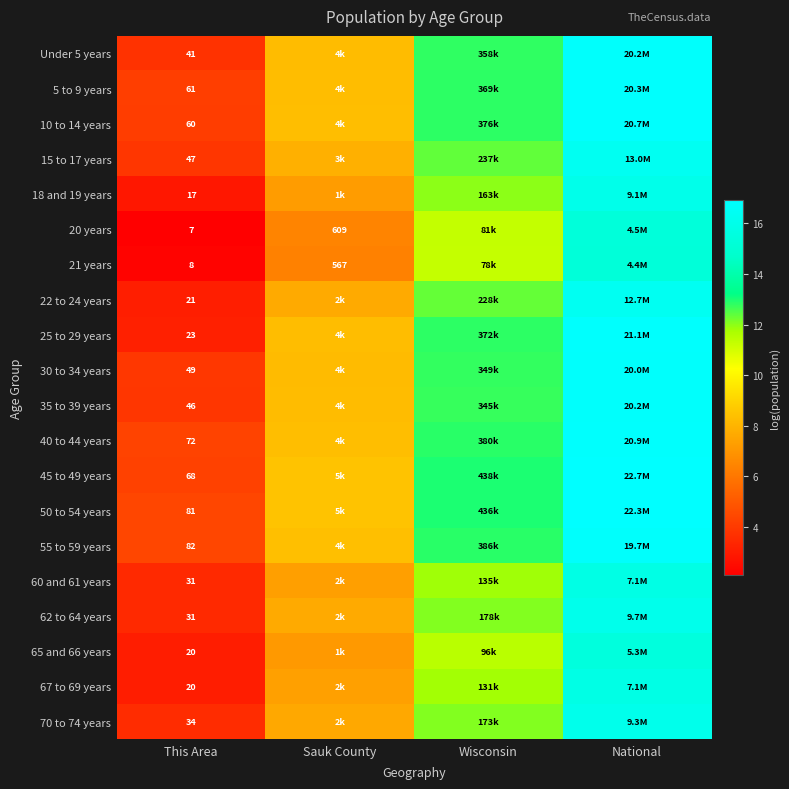

What is the difference between the highest and lowest values at This Area?

75.0